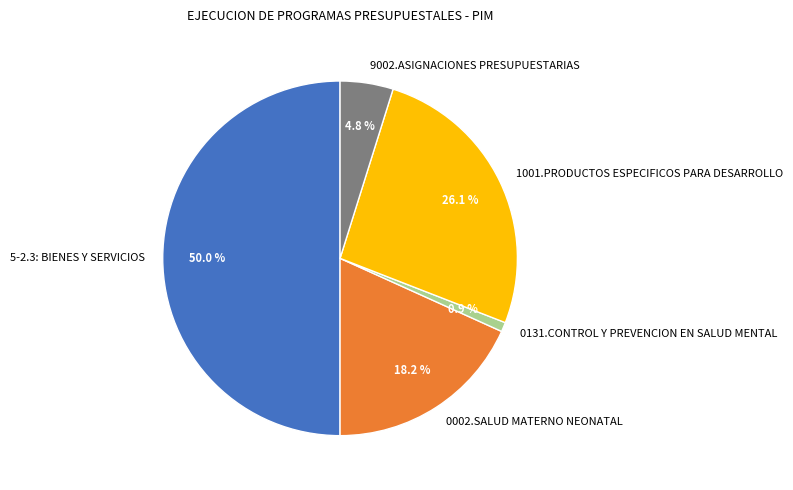

What is the largest slice in the pie chart?

5-2.3: BIENES Y SERVICIOS